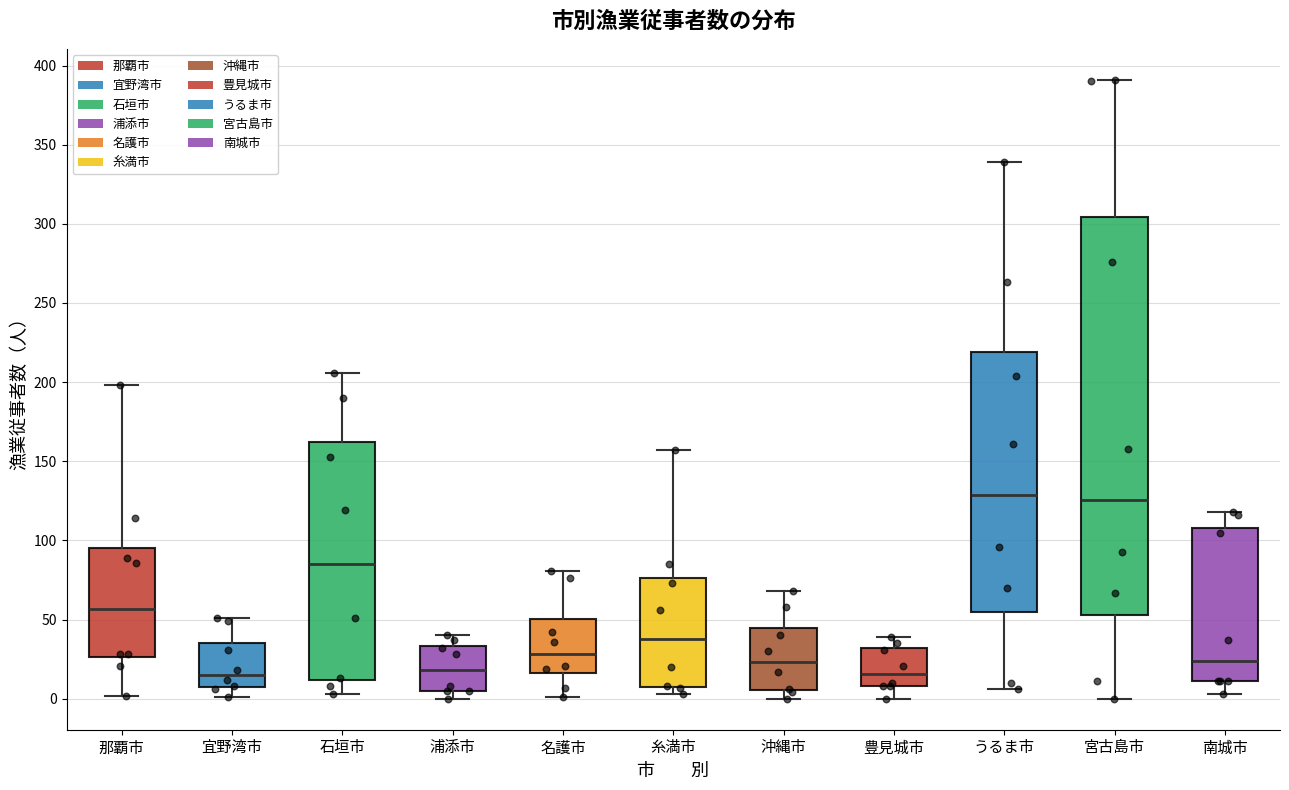

Comparing the boxes themselves (not the whiskers), which one is the tallest?

宮古島市